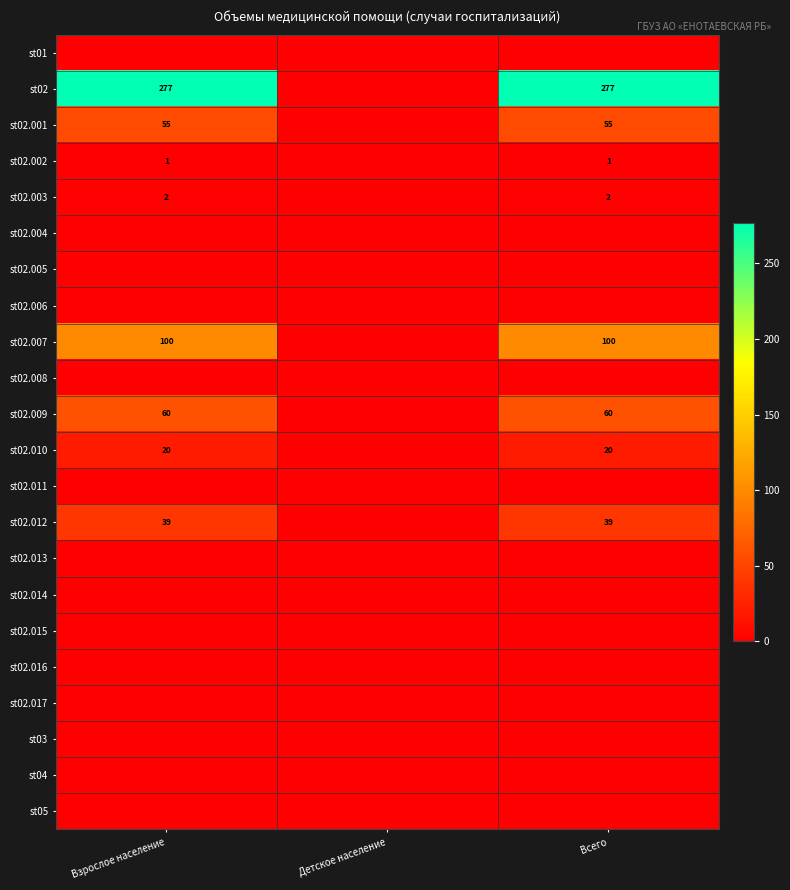

The st02.009 series shows 91 at Всего. True or false?

False